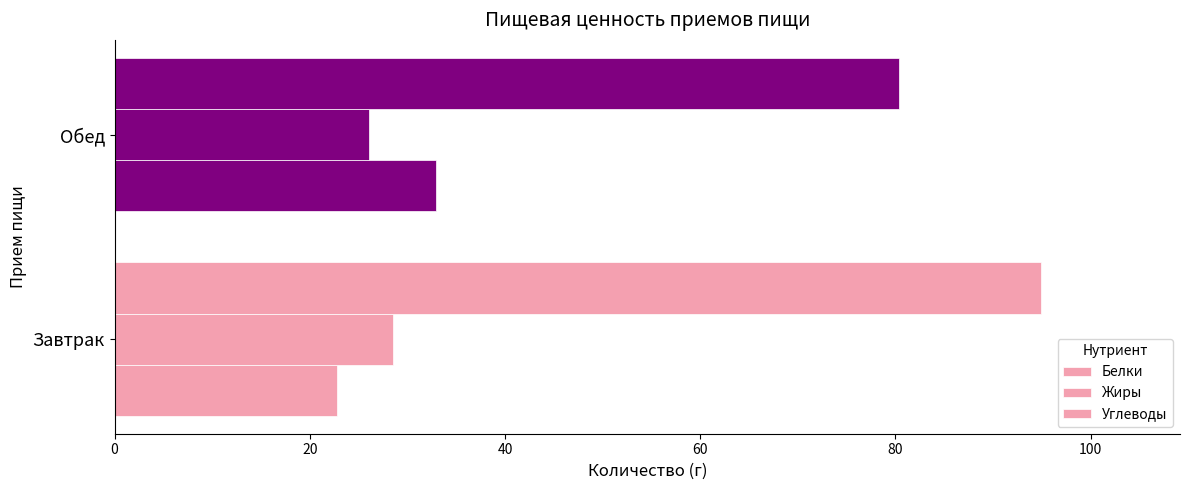

What is the average value of the Белки series?

27.9